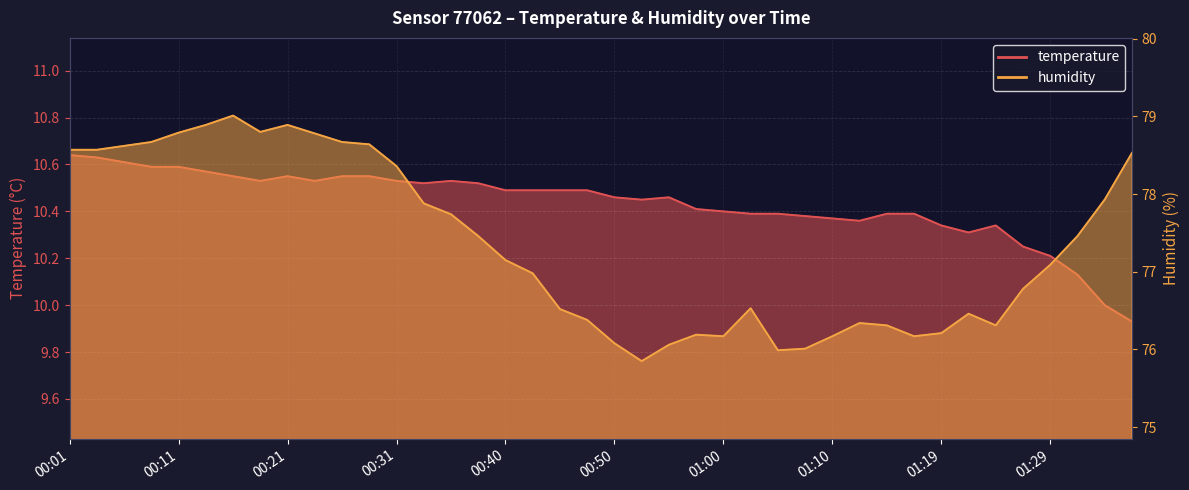

How many lines are shown in the chart?

2